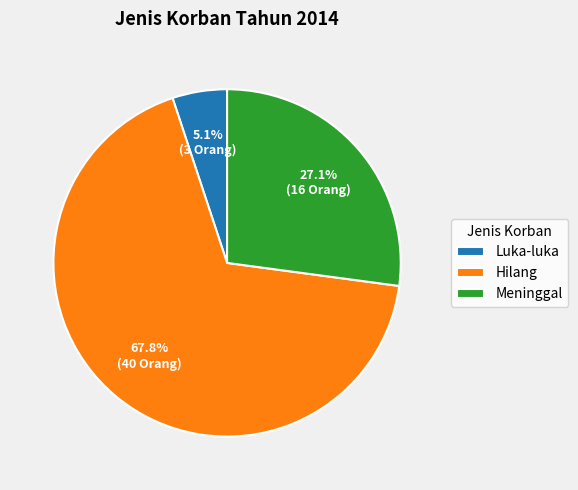

Between Hilang and Meninggal, which is larger?

Hilang